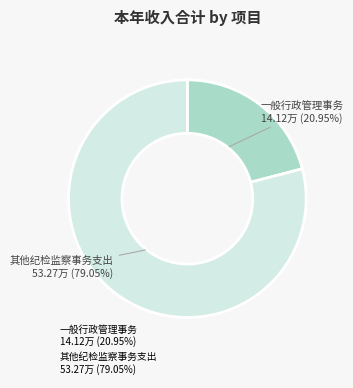

Which has a higher value, 其他纪检监察事务支出 or 一般行政管理事务?

其他纪检监察事务支出